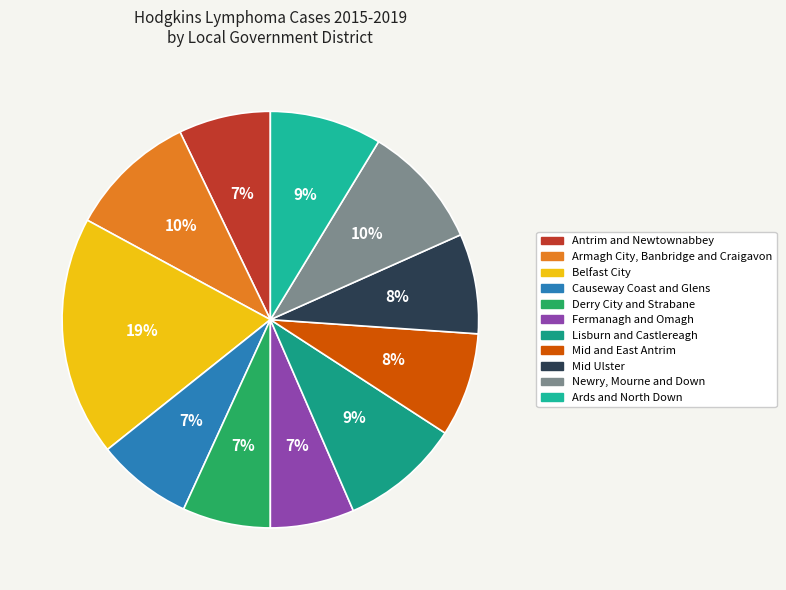

True or false: Mid and East Antrim accounts for 1% of the total.

False